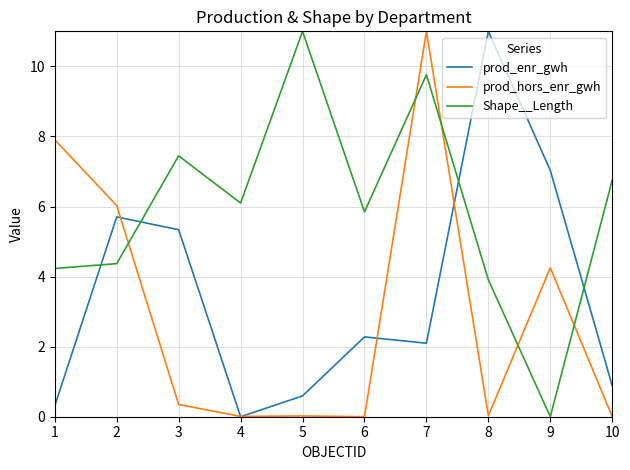

What is the greatest value displayed?

11.0